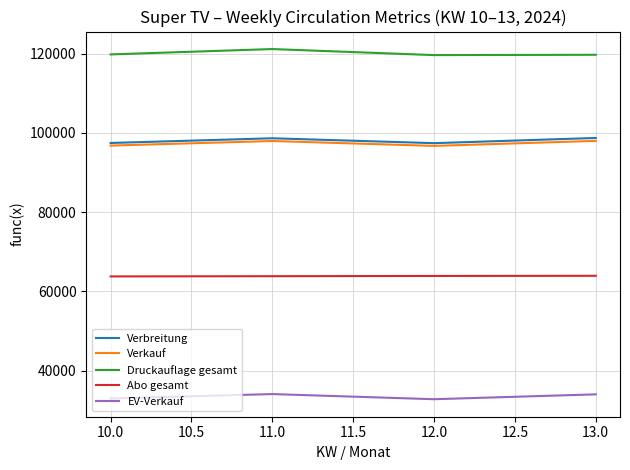

What is the spread (max minus min) of values at 10.0?

86812